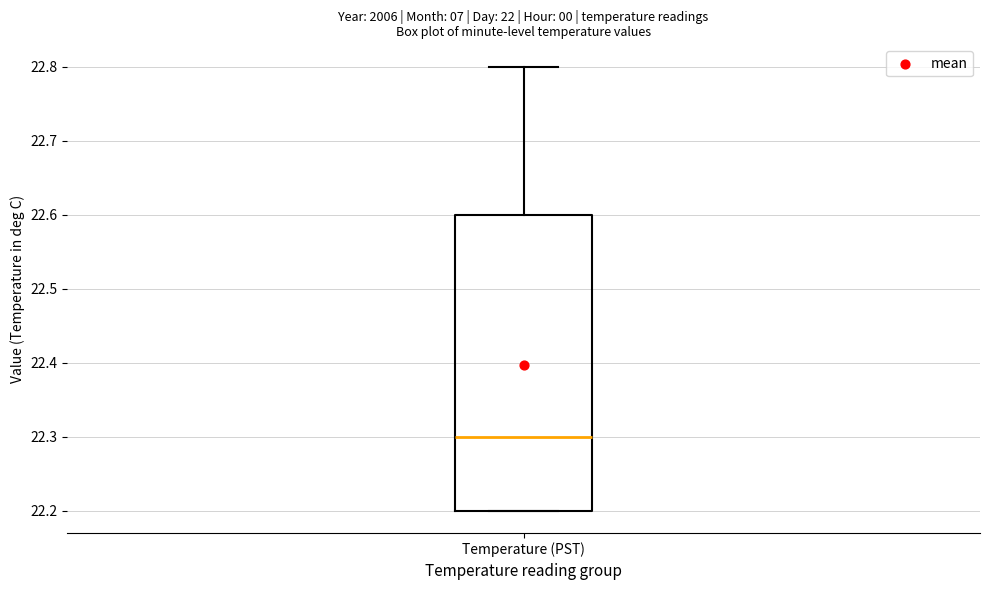

Read this box plot against the y-axis: the position of the median line, the range covered by the box, and the ends of both whiskers. The values are not printed on the chart, so give them approximately, as read against the axis.

median 22.3, box 22.2 to 22.6, whiskers 22.2 to 22.8